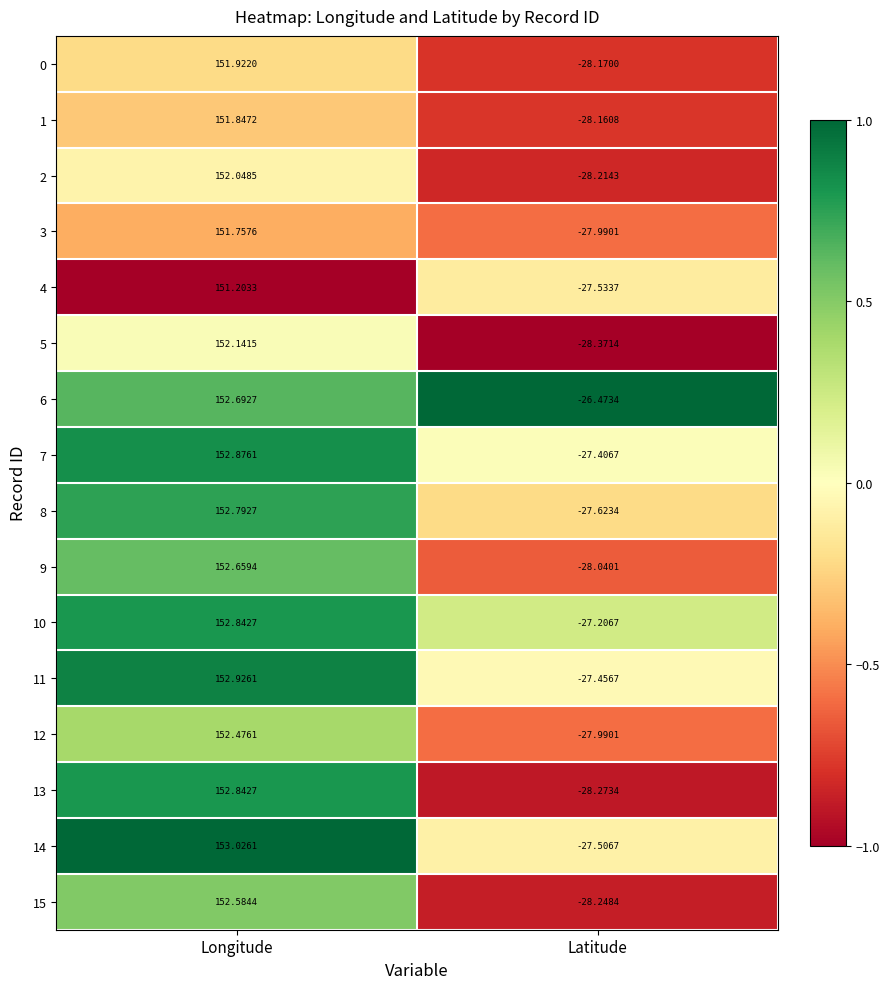

At which label is 3 closest to 61?

Latitude